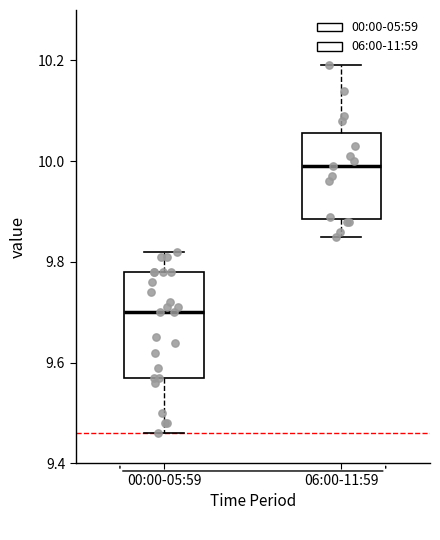

Where is the upper edge of the box for 06:00-11:59 on the y-axis? The values are not printed on the chart, so give them approximately, as read against the axis.

10.06